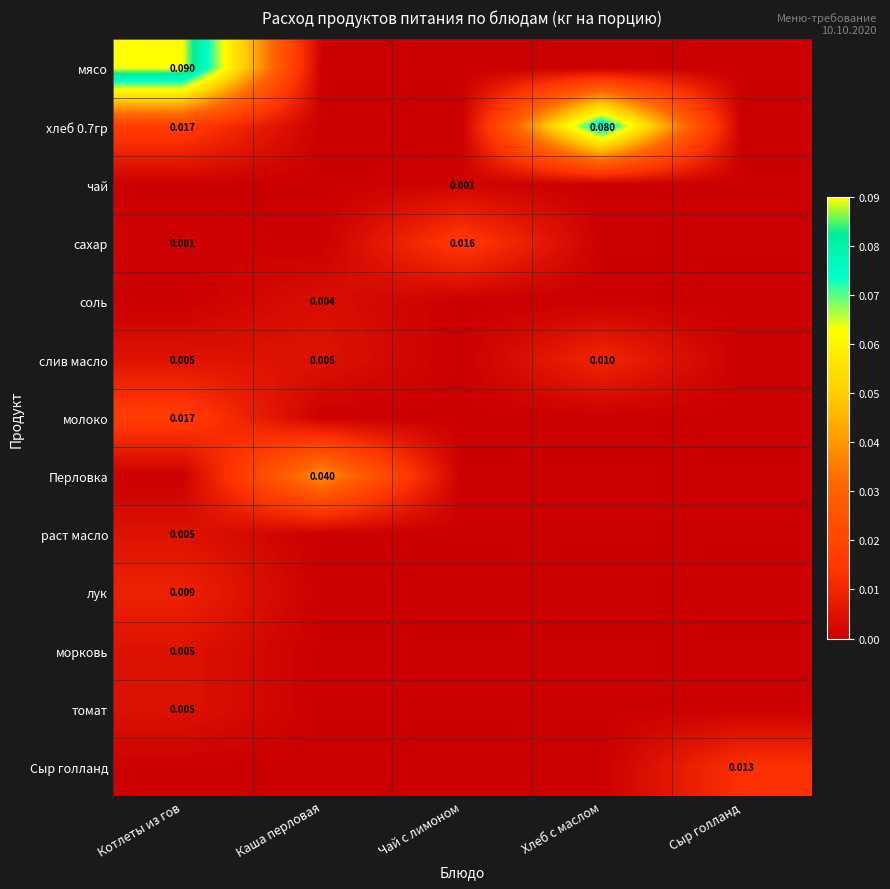

The морковь series shows 0.0 at Котлеты из гов. True or false?

False